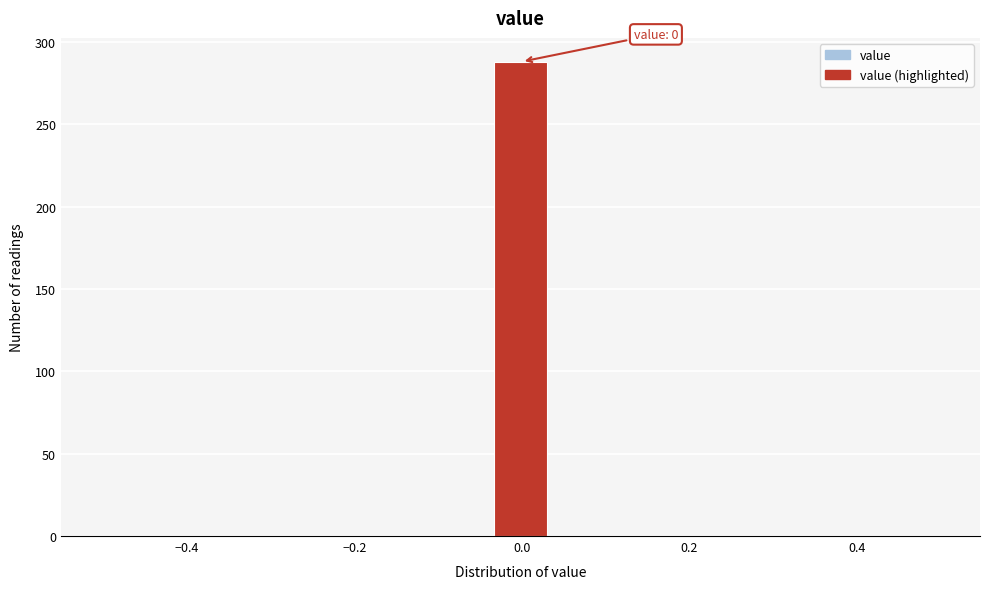

Read against the x-axis, roughly where is the centre of the tallest bar?

0.00